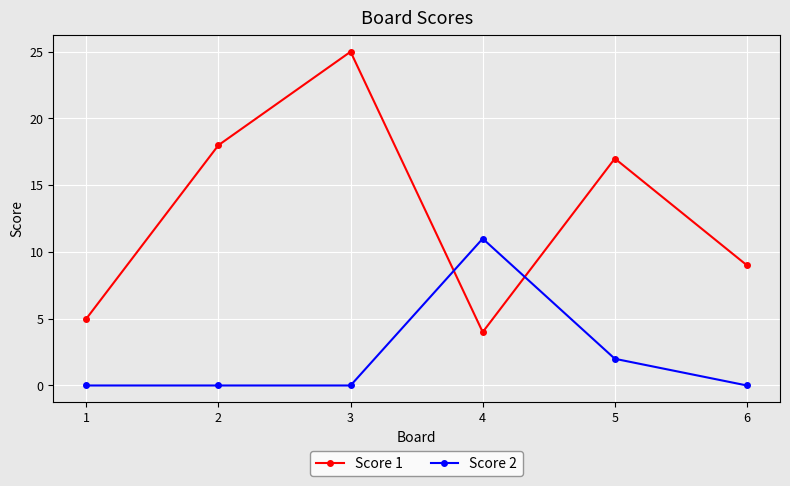

What is the greatest value displayed?

25